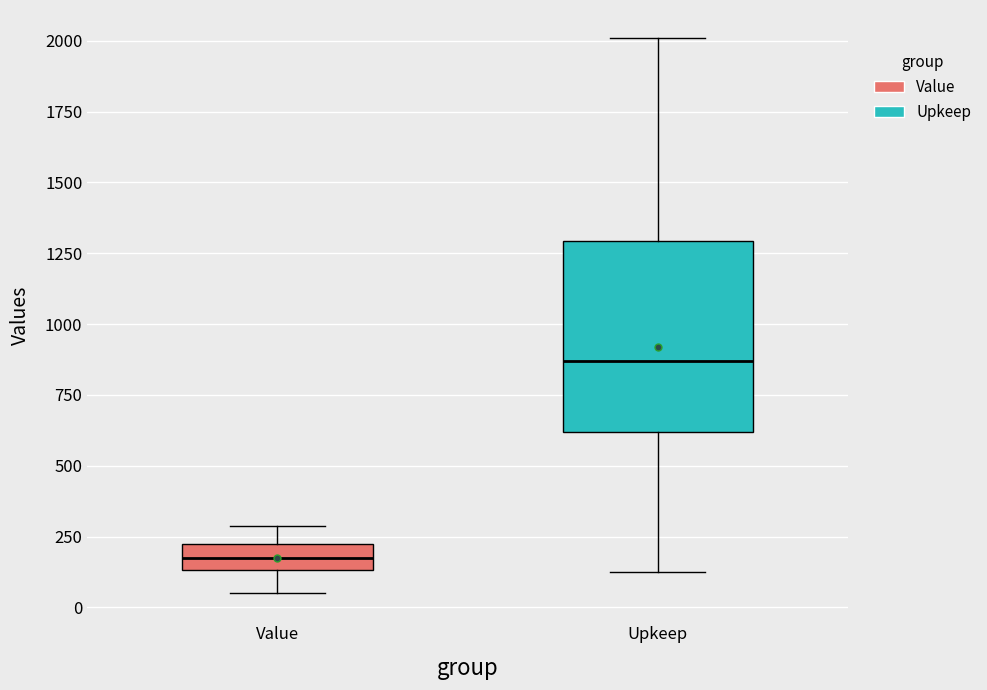

Which box is the tallest, from its lower edge to its upper edge?

Upkeep